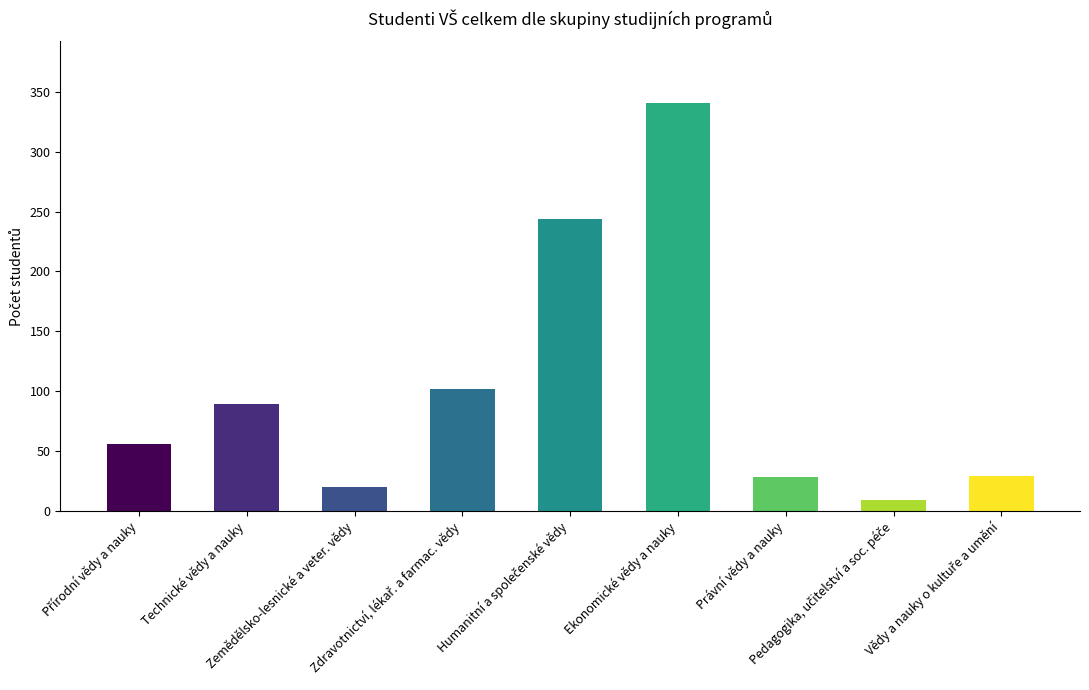

What is the greatest value displayed?

341